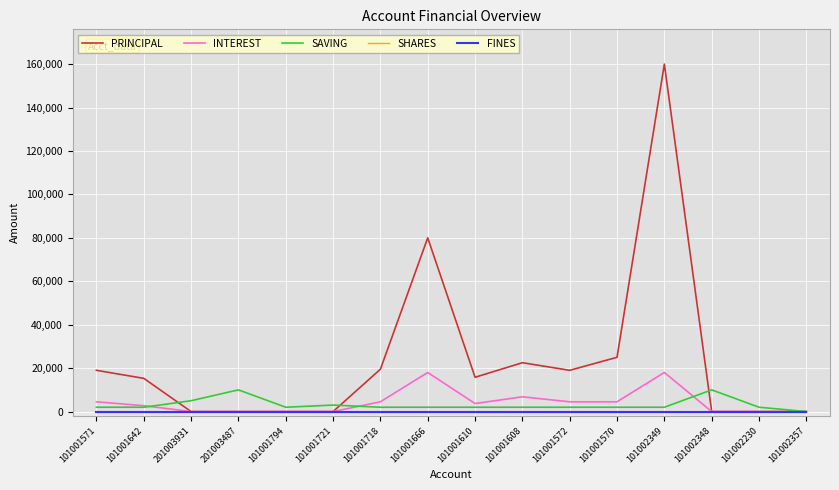

Is this an area chart (filled region under the line)?

No